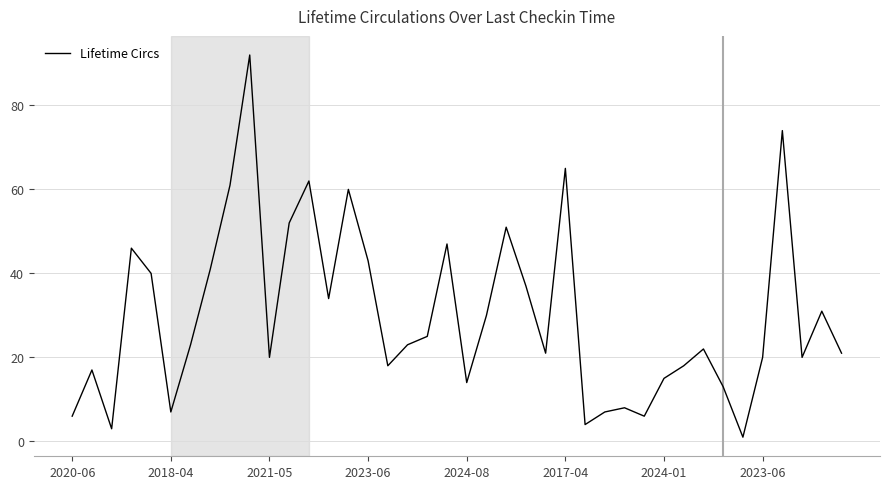

How many series are shown in this chart?

1